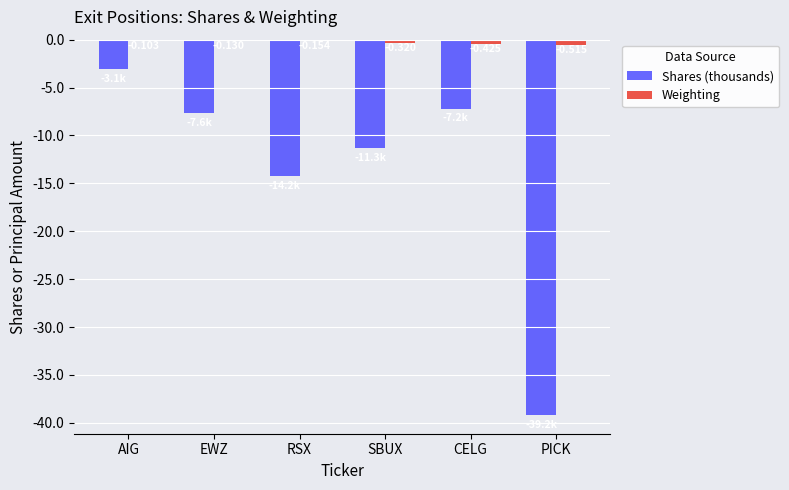

Where does the Shares (thousands) series first go above -7?

AIG